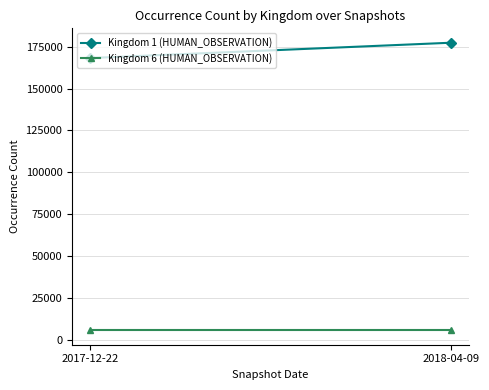

True or false: Kingdom 1 (HUMAN_OBSERVATION) has a value of 297447 at 2017-12-22.

False